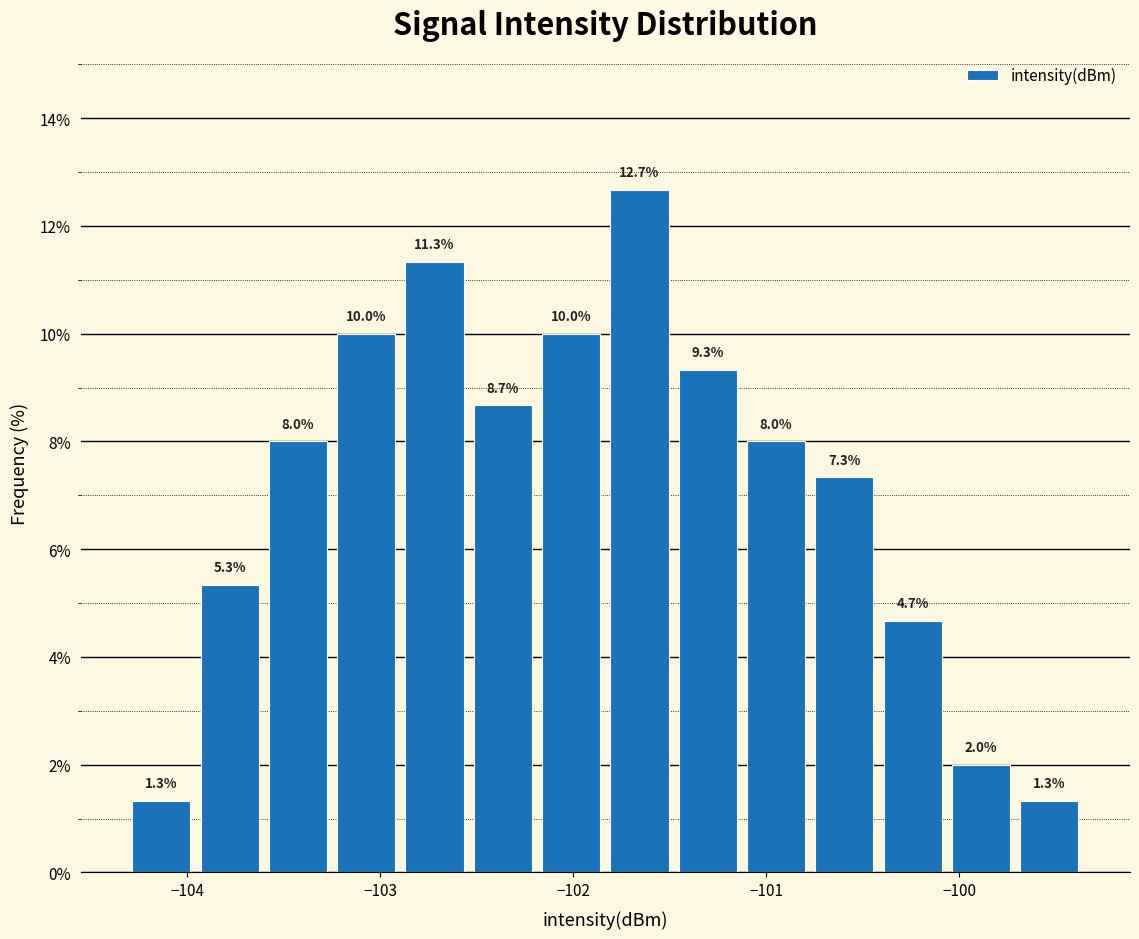

Around what value on the x-axis is the tallest bar? Give the approximate position of its centre, as read against the axis.

-101.7